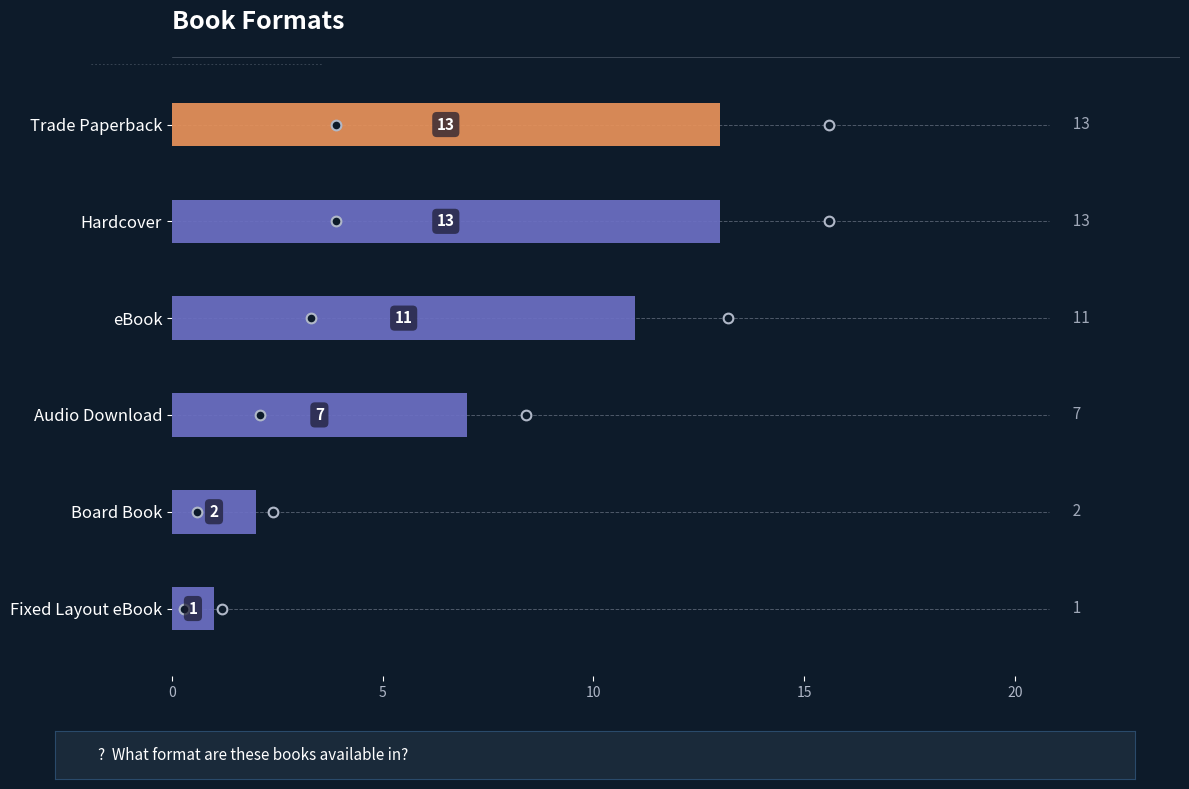

True or false: the data shows 13 at Hardcover.

True